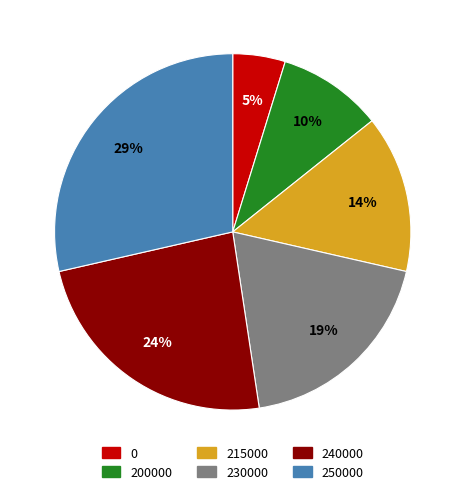

What percentage is the 0 slice, to the nearest percent?

5%